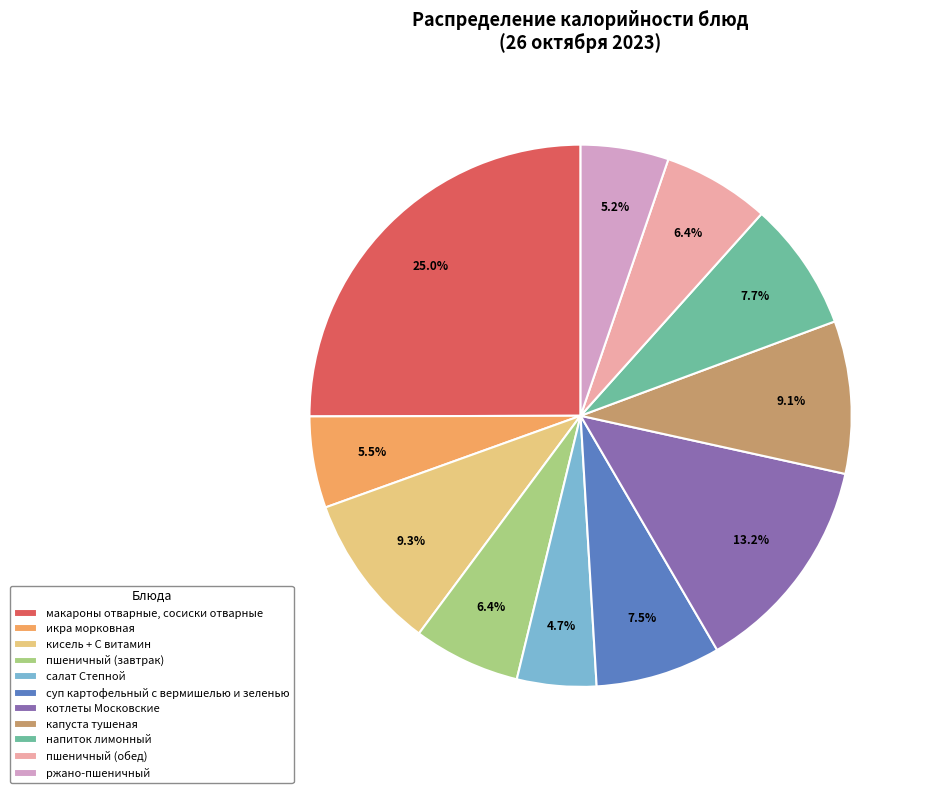

To the nearest percent, what is the difference between the largest and smallest slice percentages?

20%